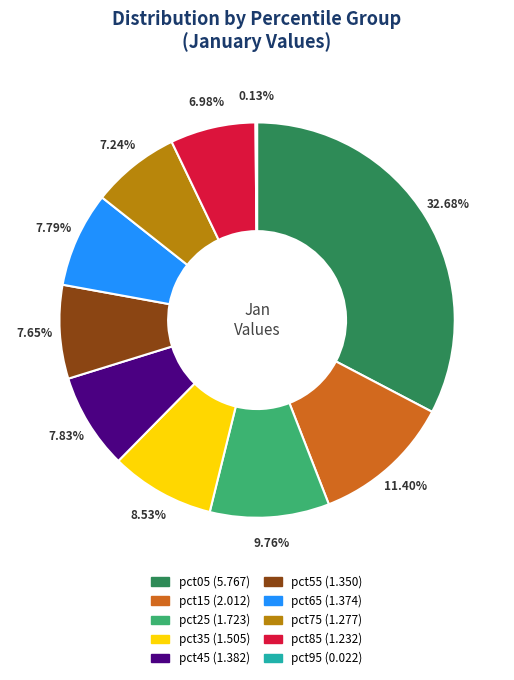

Is the sum of pct75 and pct65 greater than half?

No